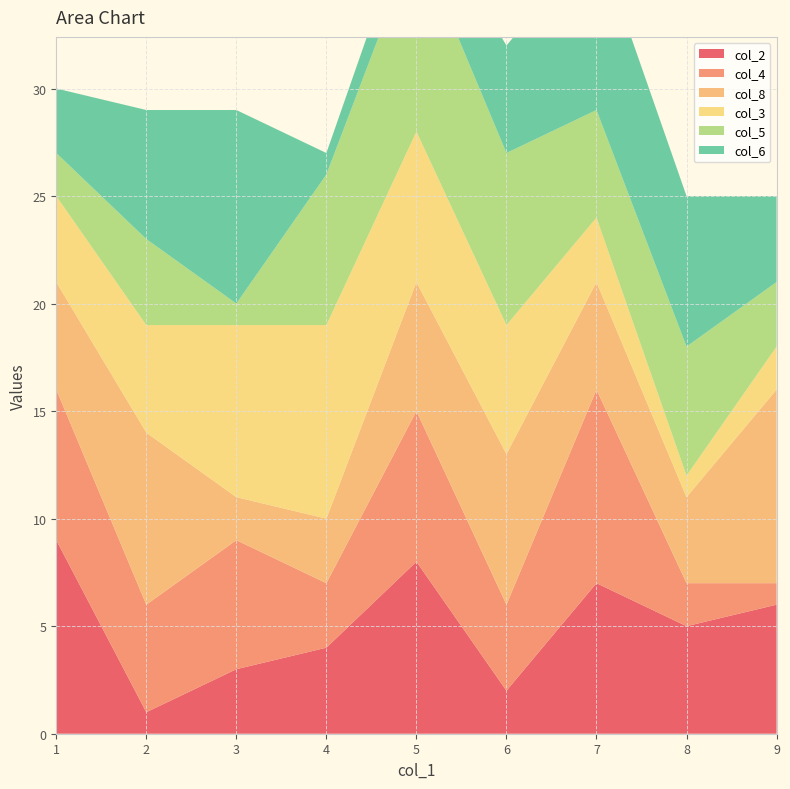

Reading right to left, what are all the values shown in this chart?

col_2: 6	5	7	2	8	4	3	1	9
col_4: 1	2	9	4	7	3	6	5	7
col_8: 9	4	5	7	6	3	2	8	5
col_3: 2	1	3	6	7	9	8	5	4
col_5: 3	6	5	8	9	7	1	4	2
col_6: 4	7	8	5	2	1	9	6	3